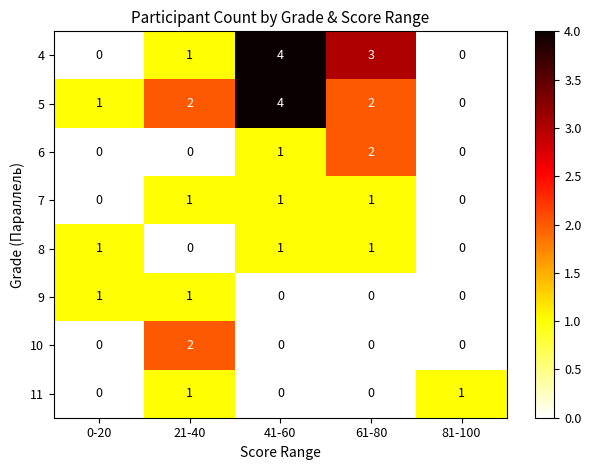

What is the total value across all series at 21-40?

8